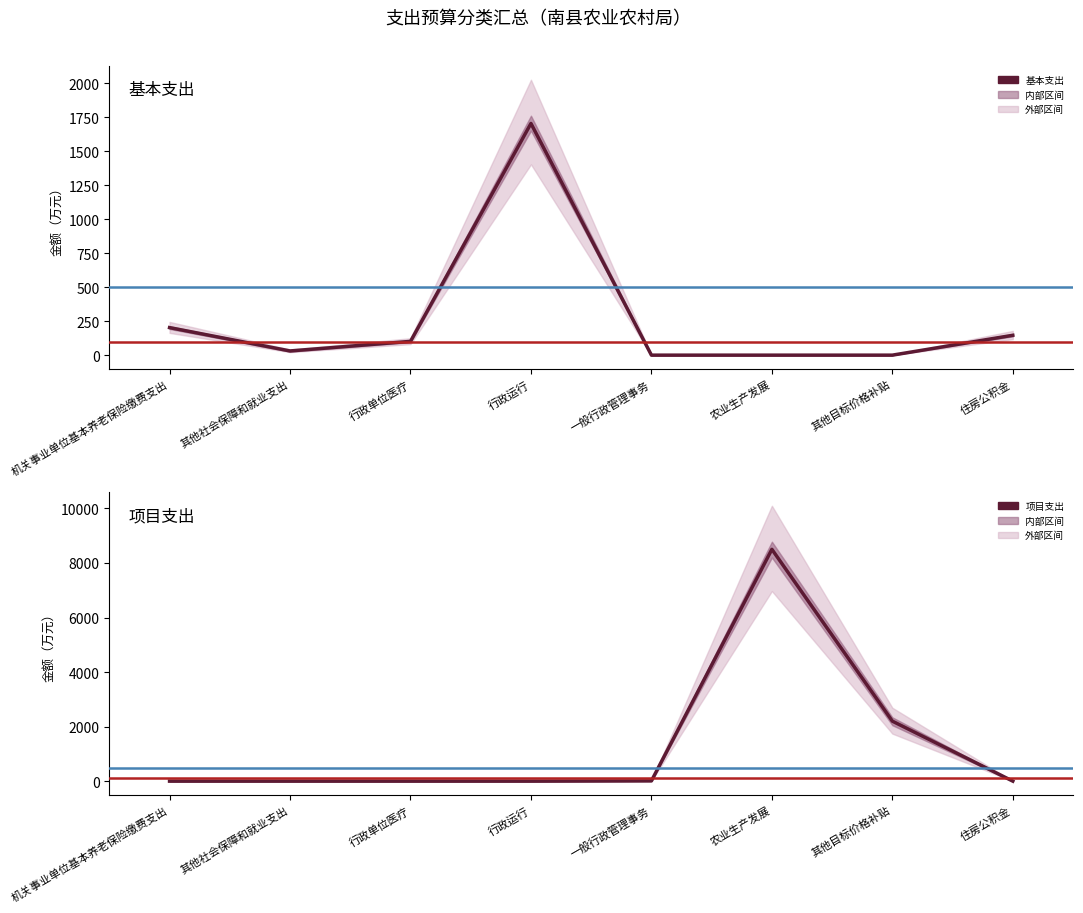

List the series in order of their overall mean, lowest first.

基本支出, 项目支出